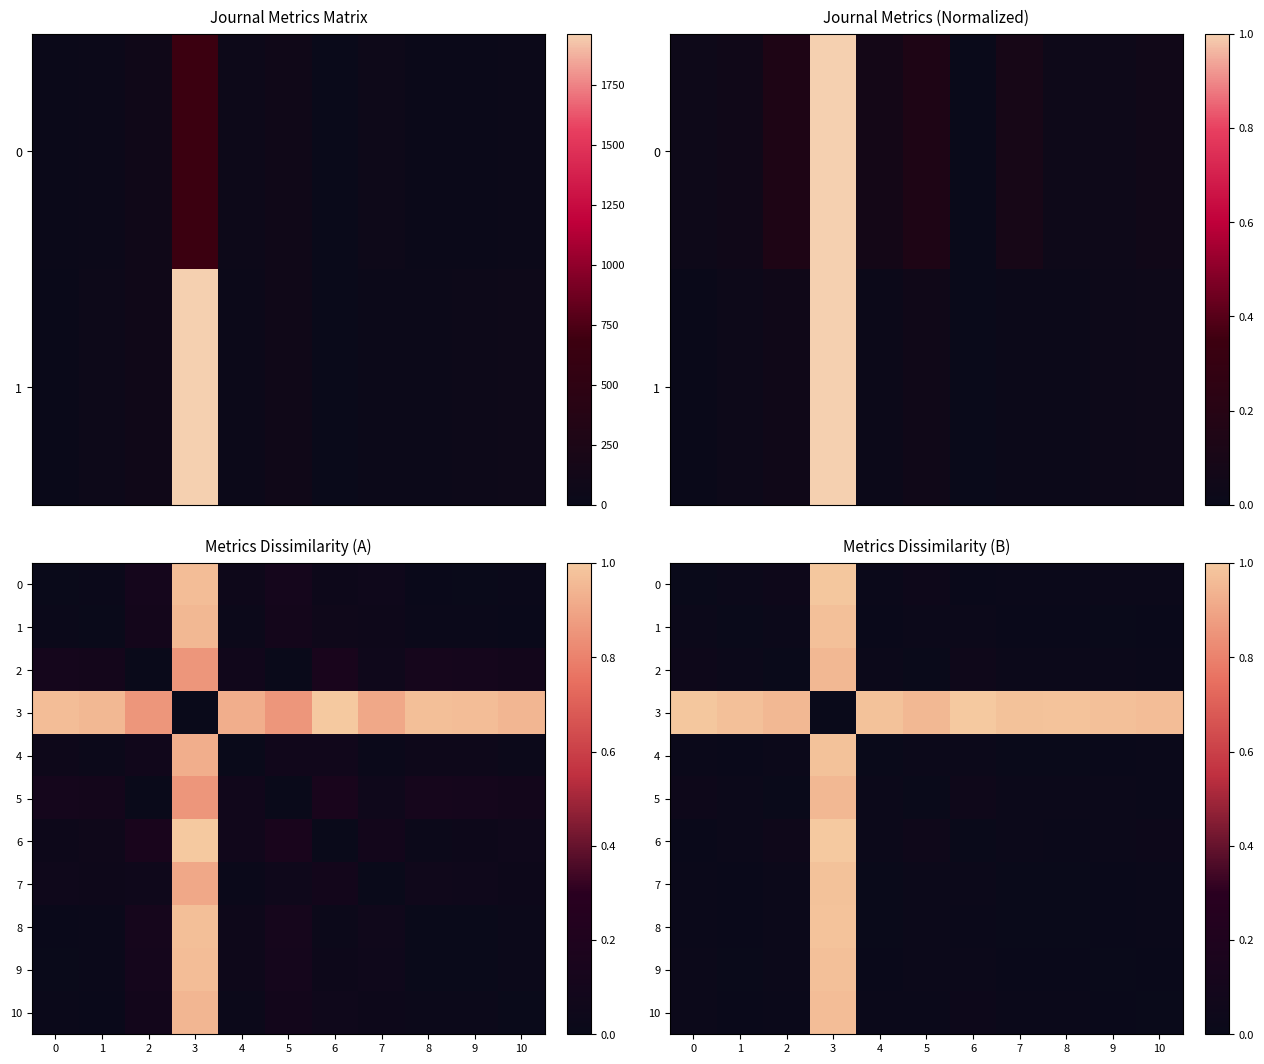

What is the average value of the 2 series?

0.1